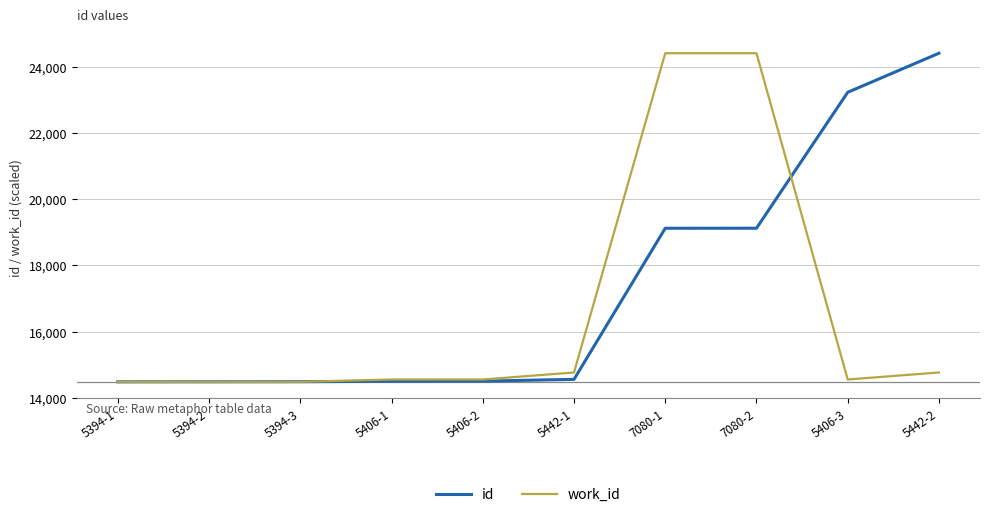

The value of id at 5394-3 is 3864.9. True or false?

False